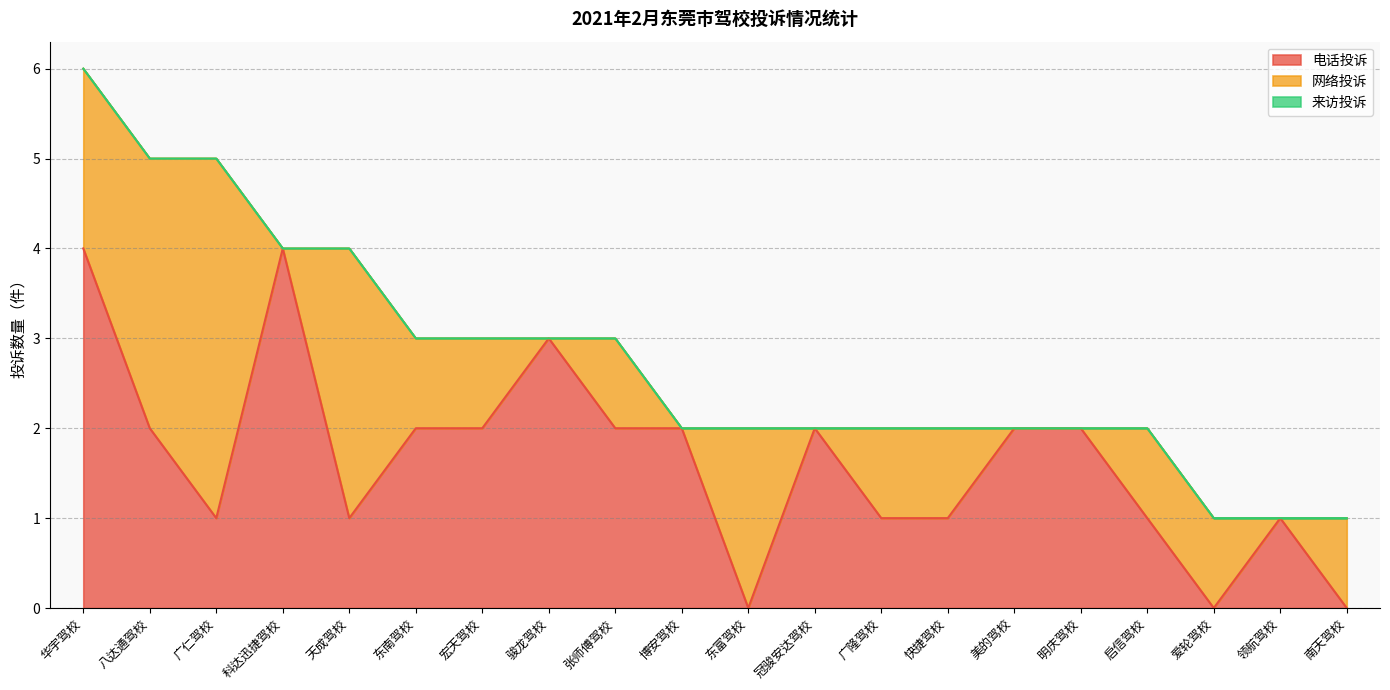

What is the label of the 20th point from the right?

华宇驾校